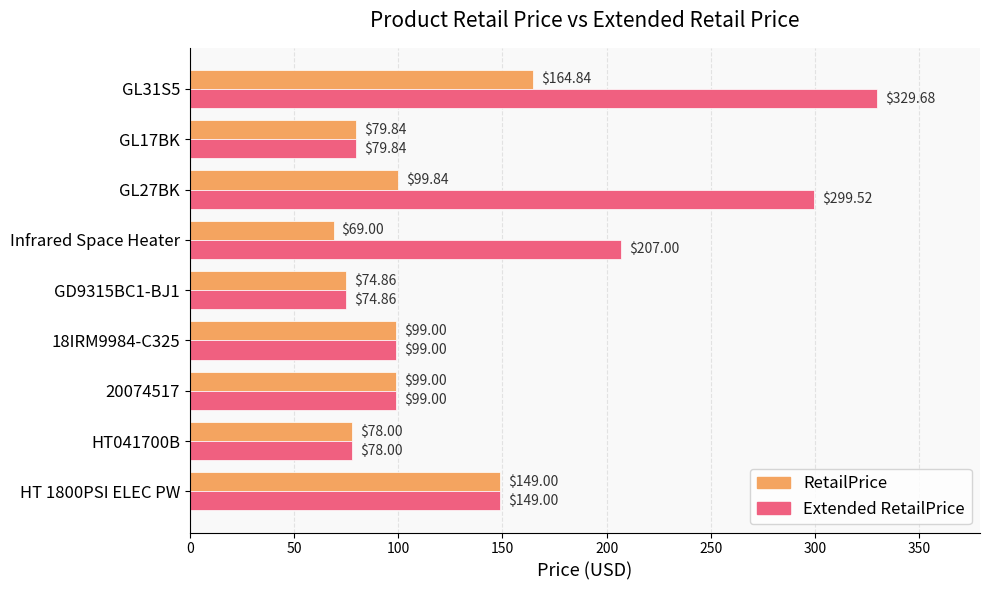

How many distinct data groups are displayed?

2